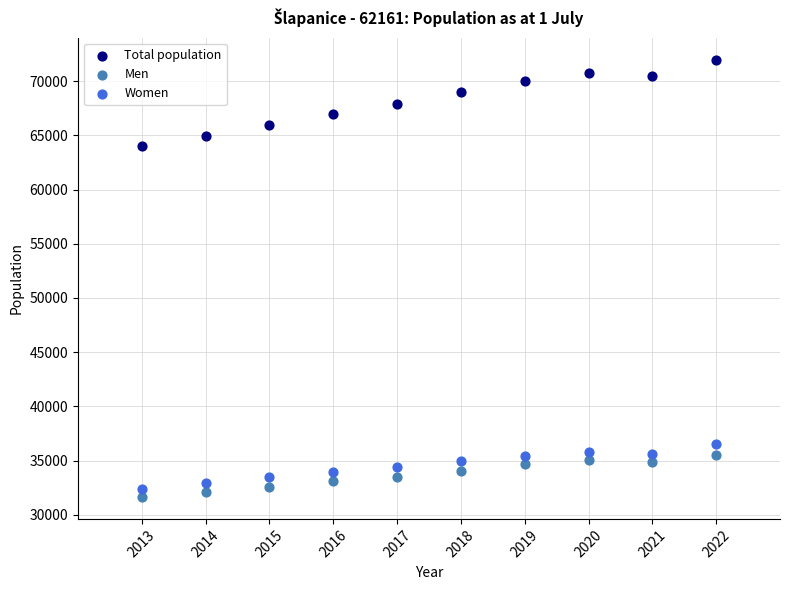

Which series reaches the maximum Y coordinate?

Total population